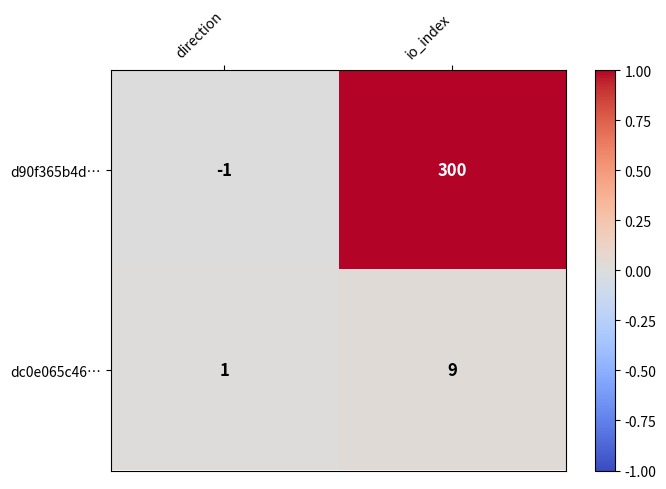

Which series has the widest spread of values?

d90f365b4d…